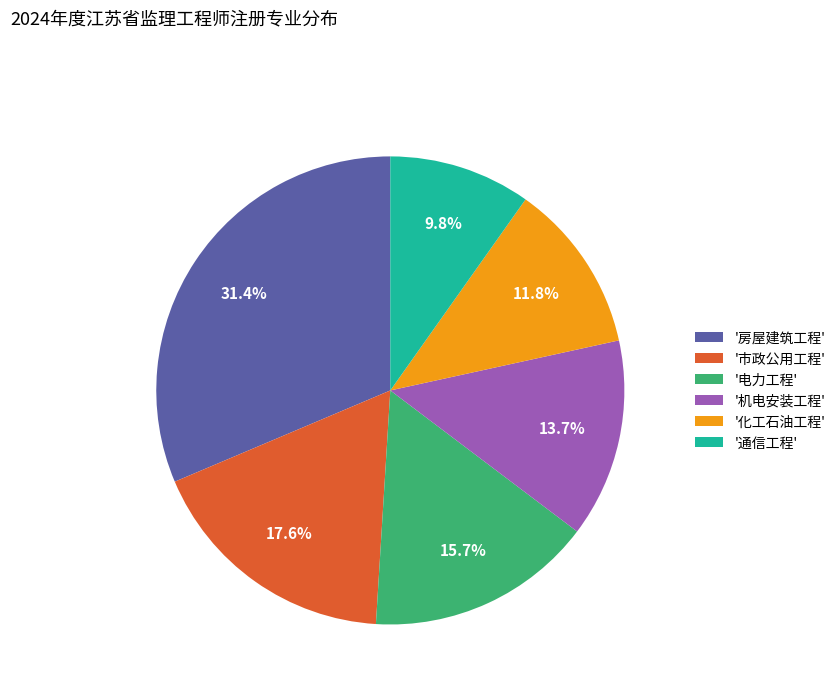

What is the ratio of the value at '市政公用工程' to the value at '通信工程'?

1.8